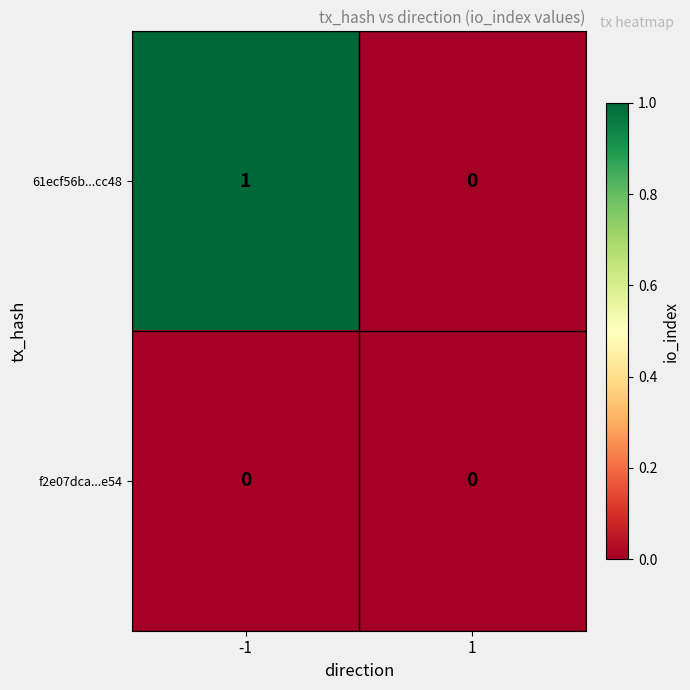

List the series in order of their overall mean, highest first.

61ecf56b...cc48, f2e07dca...e54